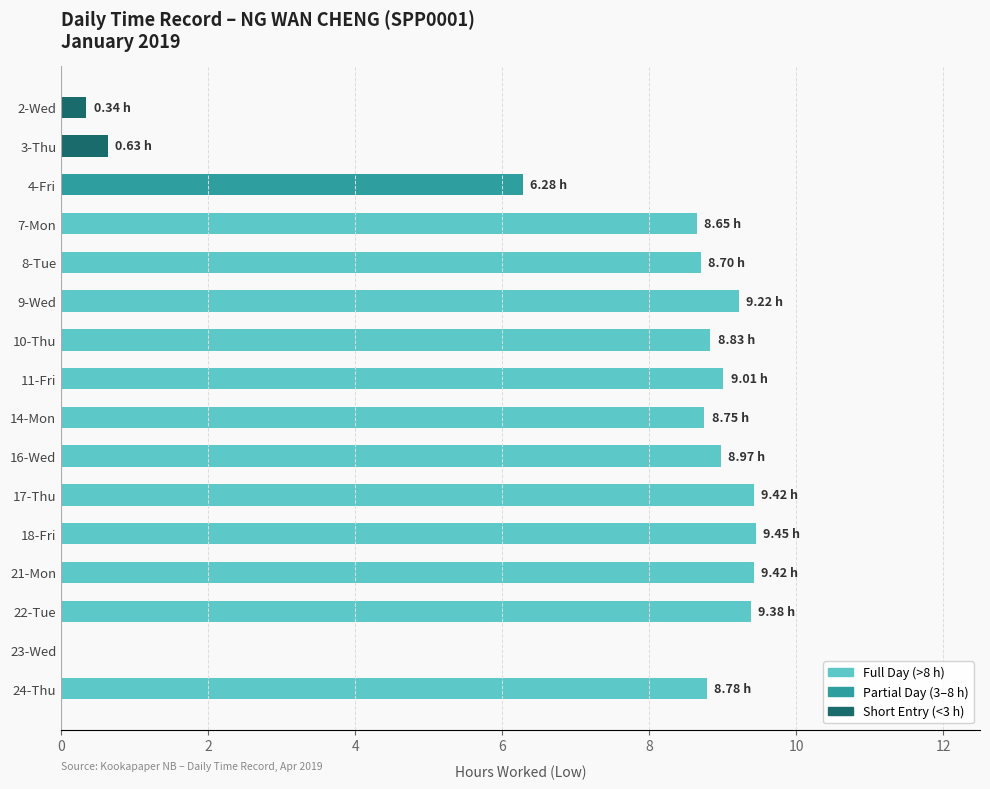

What is the ratio of the value at 14-Mon to the value at 7-Mon?

1.0